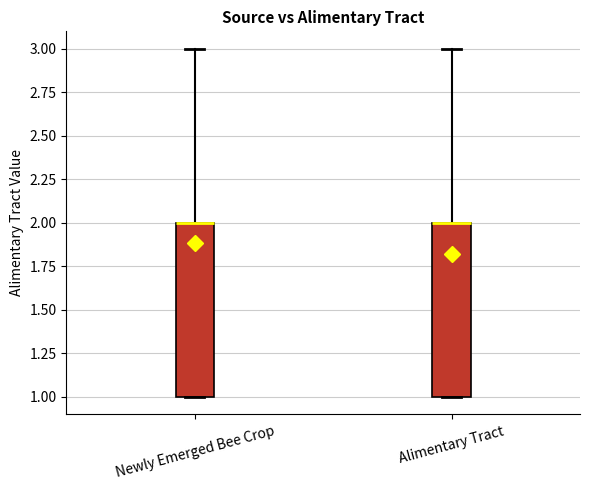

Where is the upper edge of the box for Newly Emerged Bee Crop on the y-axis? The values are not printed on the chart, so give them approximately, as read against the axis.

2